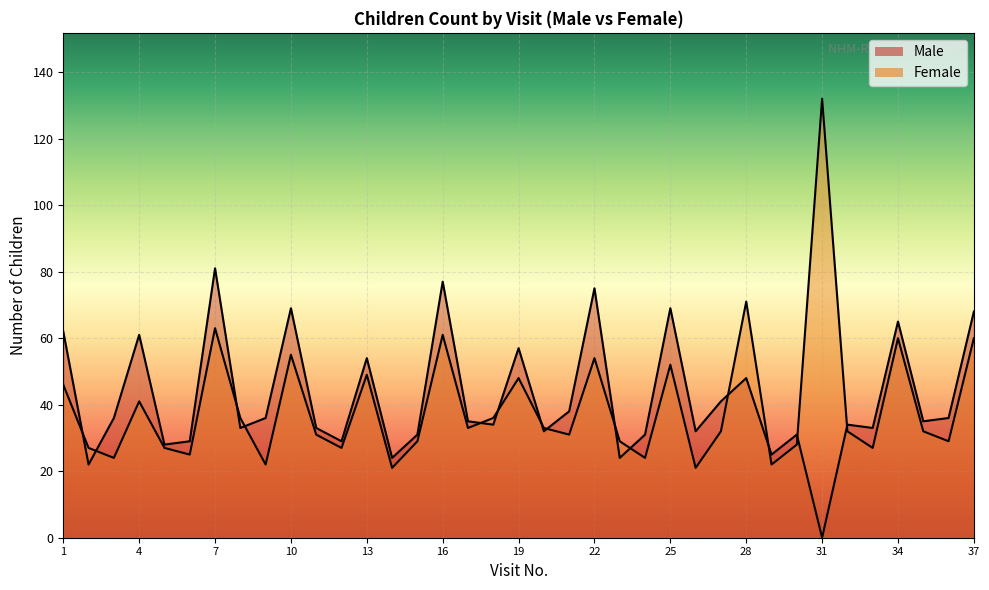

What is the value of the Female point at the 6th from the left?

25